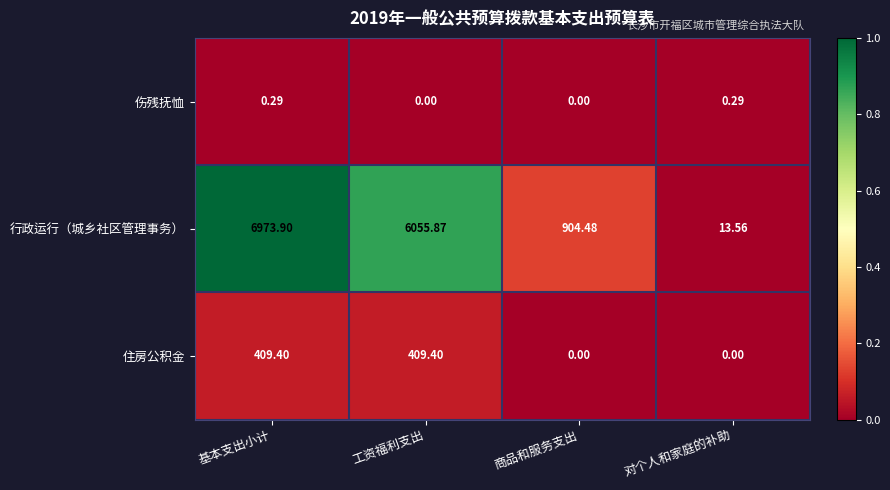

How many distinct data groups are displayed?

3